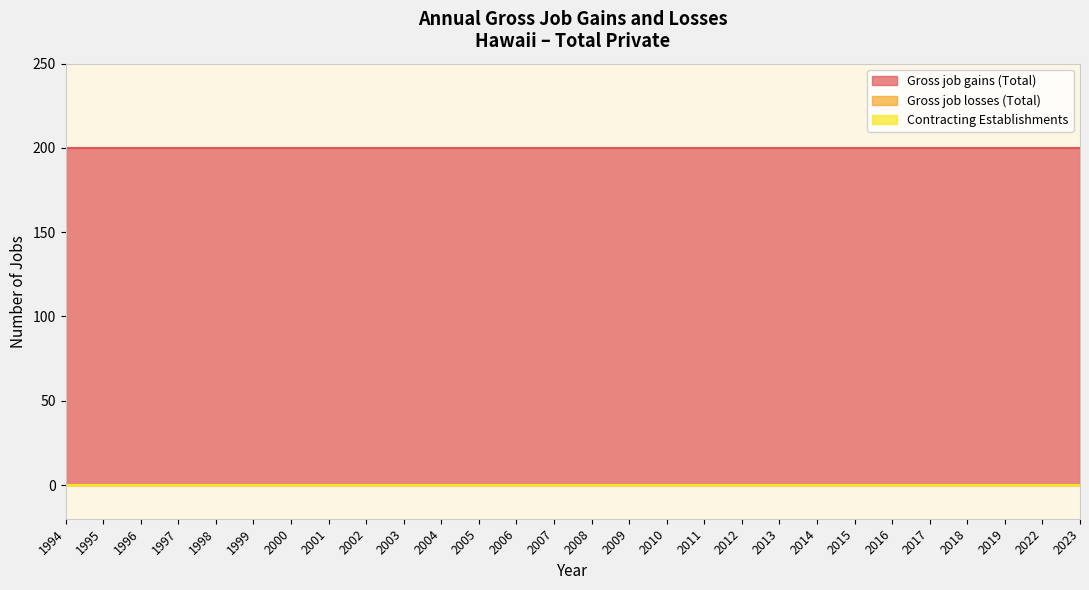

Reading left to right, extract all data points from this chart.

Gross job gains (Total): 200	200	200	200	200	200	200	200	200	200	200	200	200	200	200	200	200	200	200	200	200	200	200	200	200	200	200	200
Gross job losses (Total): 0	0	0	0	0	0	0	0	0	0	0	0	0	0	0	0	0	0	0	0	0	0	0	0	0	0	0	0
Contracting Establishments: 0	0	0	0	0	0	0	0	0	0	0	0	0	0	0	0	0	0	0	0	0	0	0	0	0	0	0	0